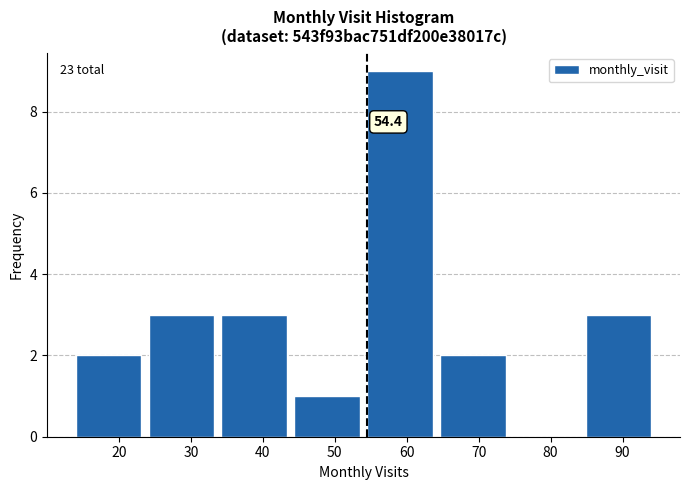

Over which range of the x-axis is the bar tallest?

55 to 65